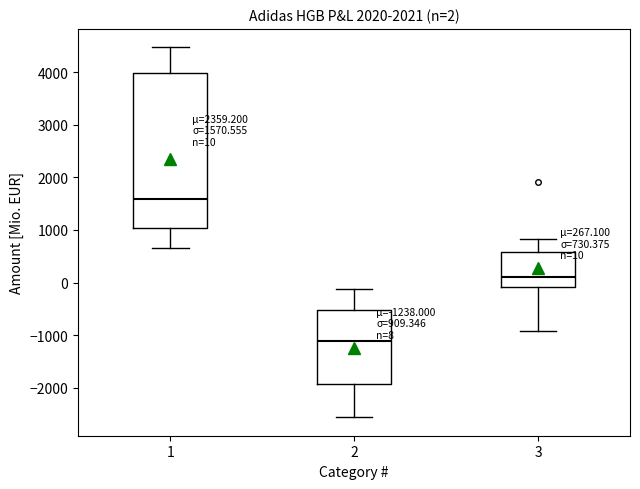

Which box has the highest median line?

1